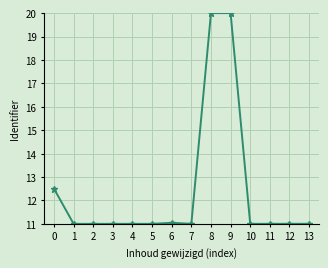

True or false: there are more than 1 points higher than both neighbors.

True